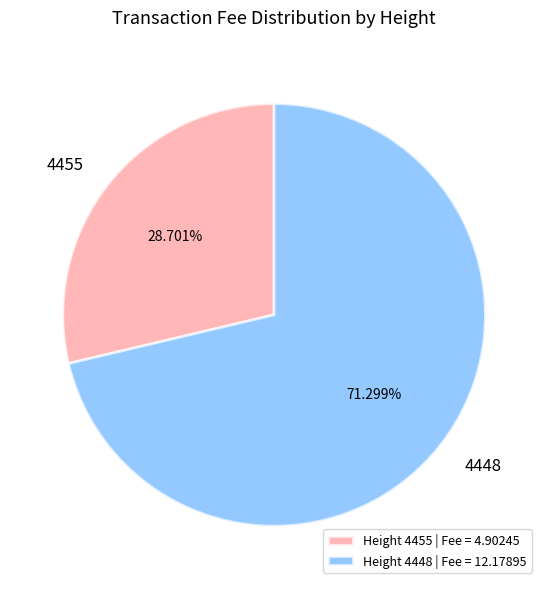

What percentage is NOT represented by 4455?

71.3%